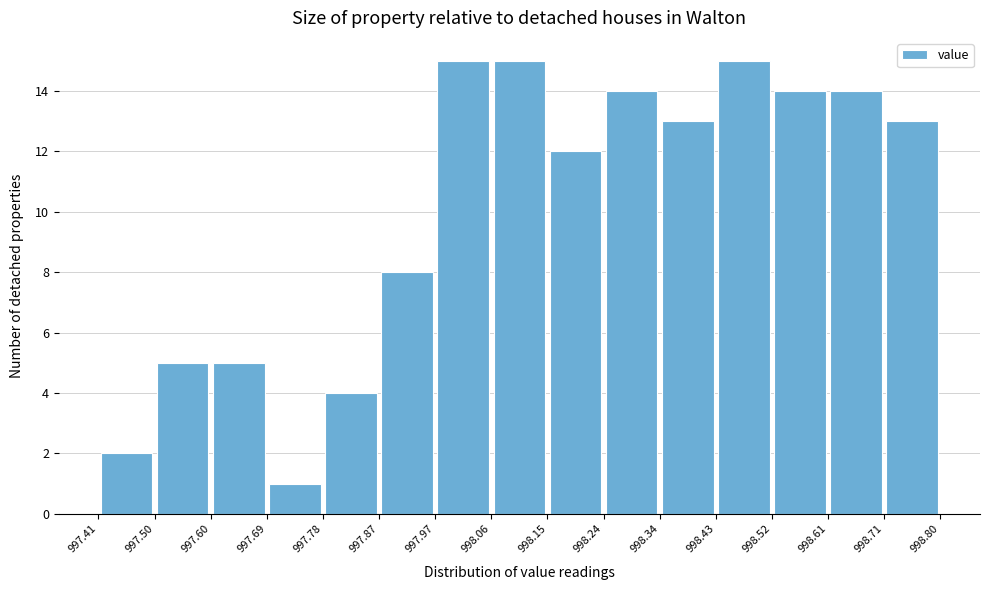

Reading left to right, transcribe this chart: for each bar, give the range it covers on the x-axis and its height. The values are not printed on the chart, so give them approximately, as read against the axis.

997.41 to 997.50: 2
997.50 to 997.60: 5
997.60 to 997.69: 5
997.69 to 997.78: 1
997.78 to 997.87: 4
997.87 to 997.97: 8
997.97 to 998.06: 15
998.06 to 998.15: 15
998.15 to 998.24: 12
998.24 to 998.34: 14
998.34 to 998.43: 13
998.43 to 998.52: 15
998.52 to 998.61: 14
998.61 to 998.71: 14
998.71 to 998.80: 13